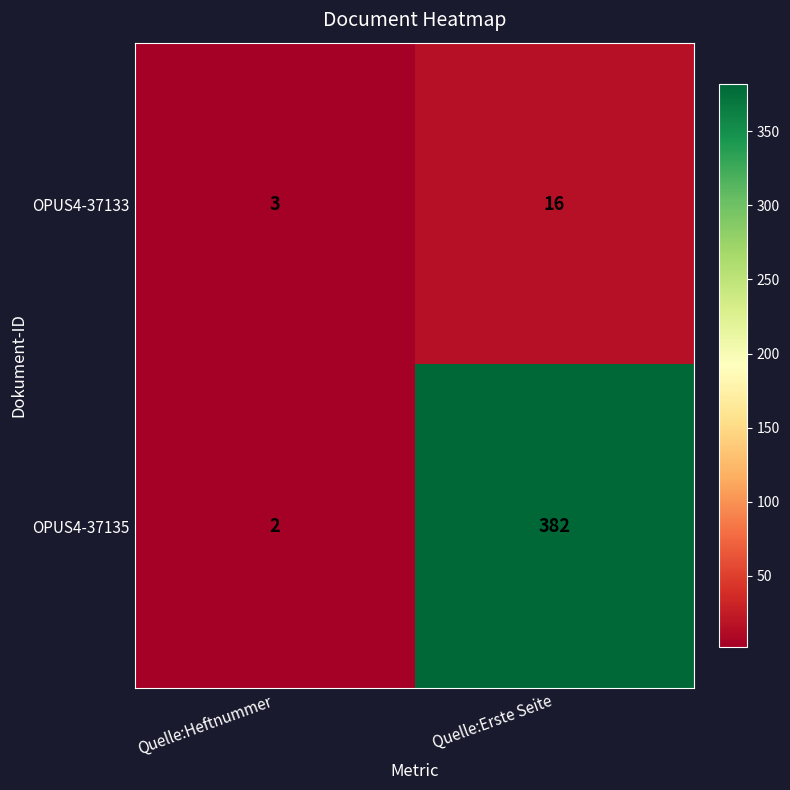

List the series in order of their overall mean, highest first.

OPUS4-37135, OPUS4-37133